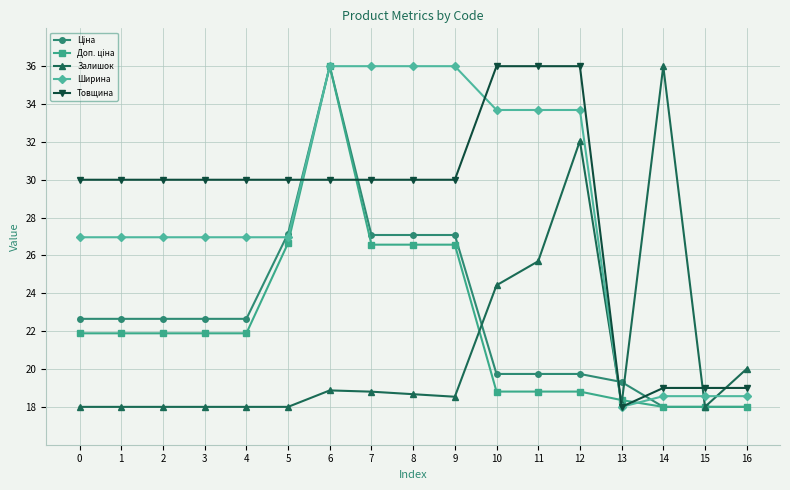

How many lines are shown in the chart?

5